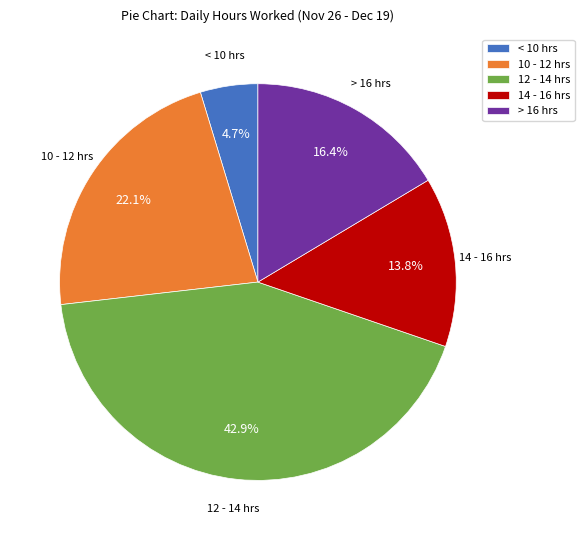

Do 12 - 14 hrs and 14 - 16 hrs together represent more than half of the pie?

Yes